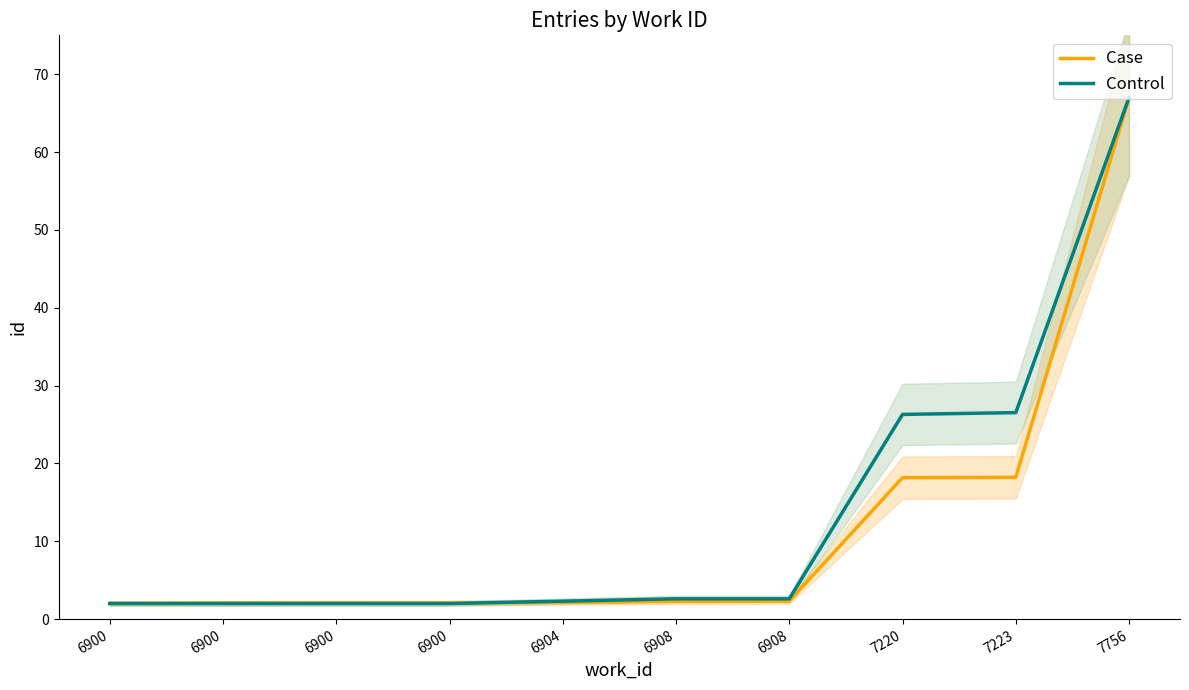

At which label does Case reach its minimum?

6900